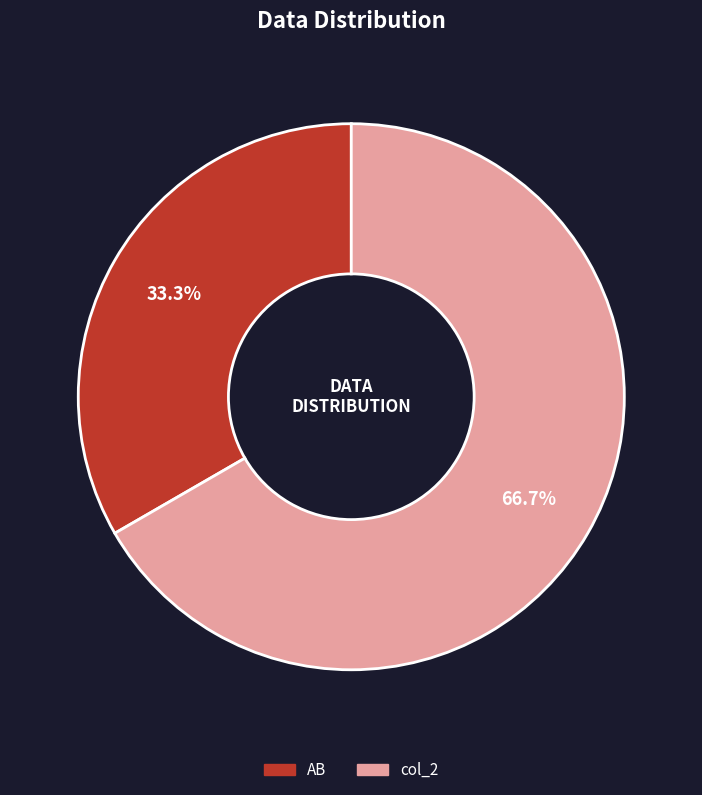

Which category has the biggest portion of the pie?

col_2